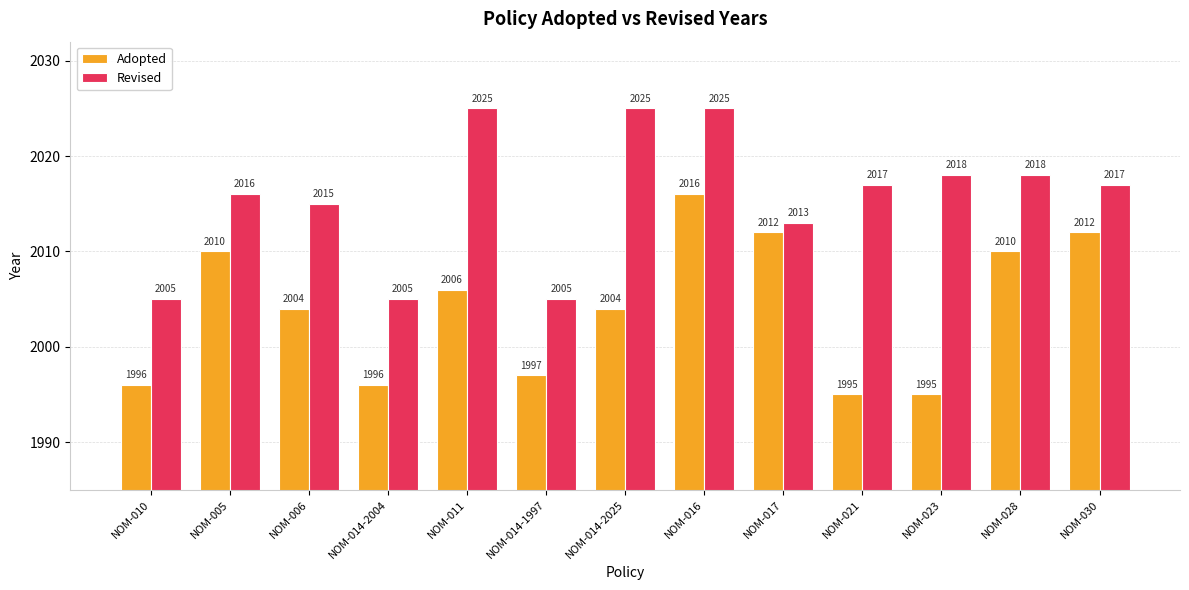

How many bars are there in each group?

2